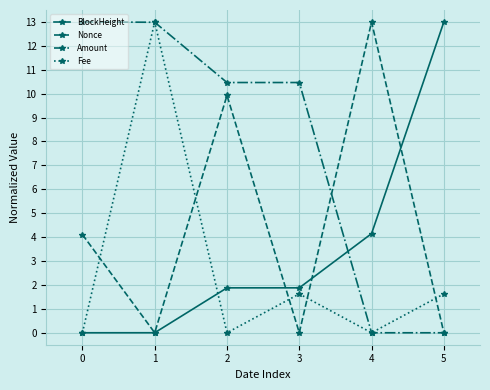

Rank the series by their average value, from highest to lowest.

Amount, Nonce, BlockHeight, Fee